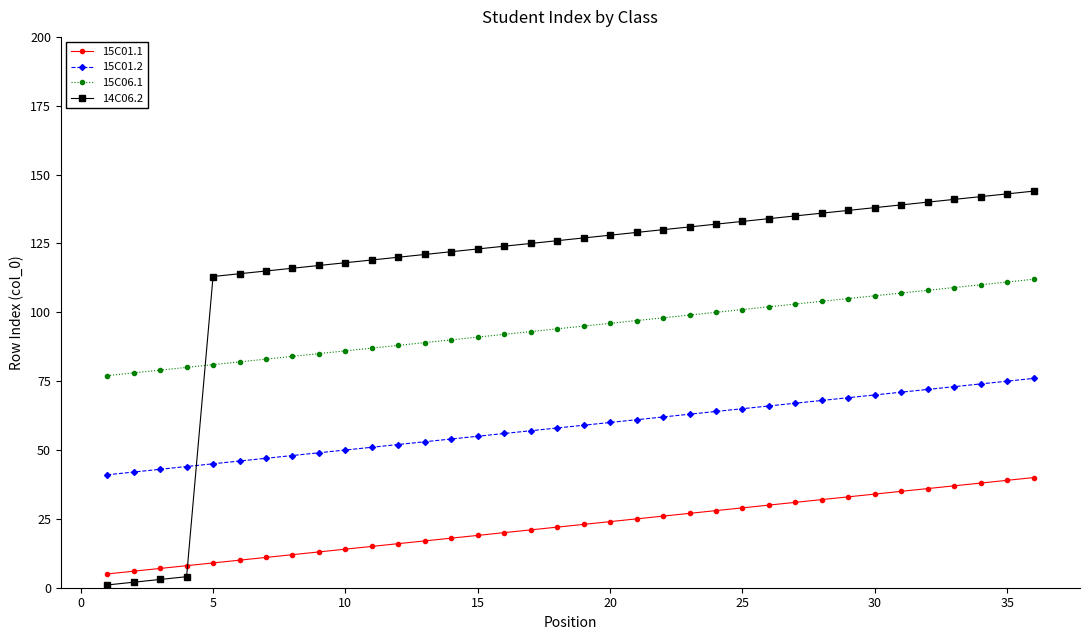

Which series has the largest total across all categories?

14C06.2